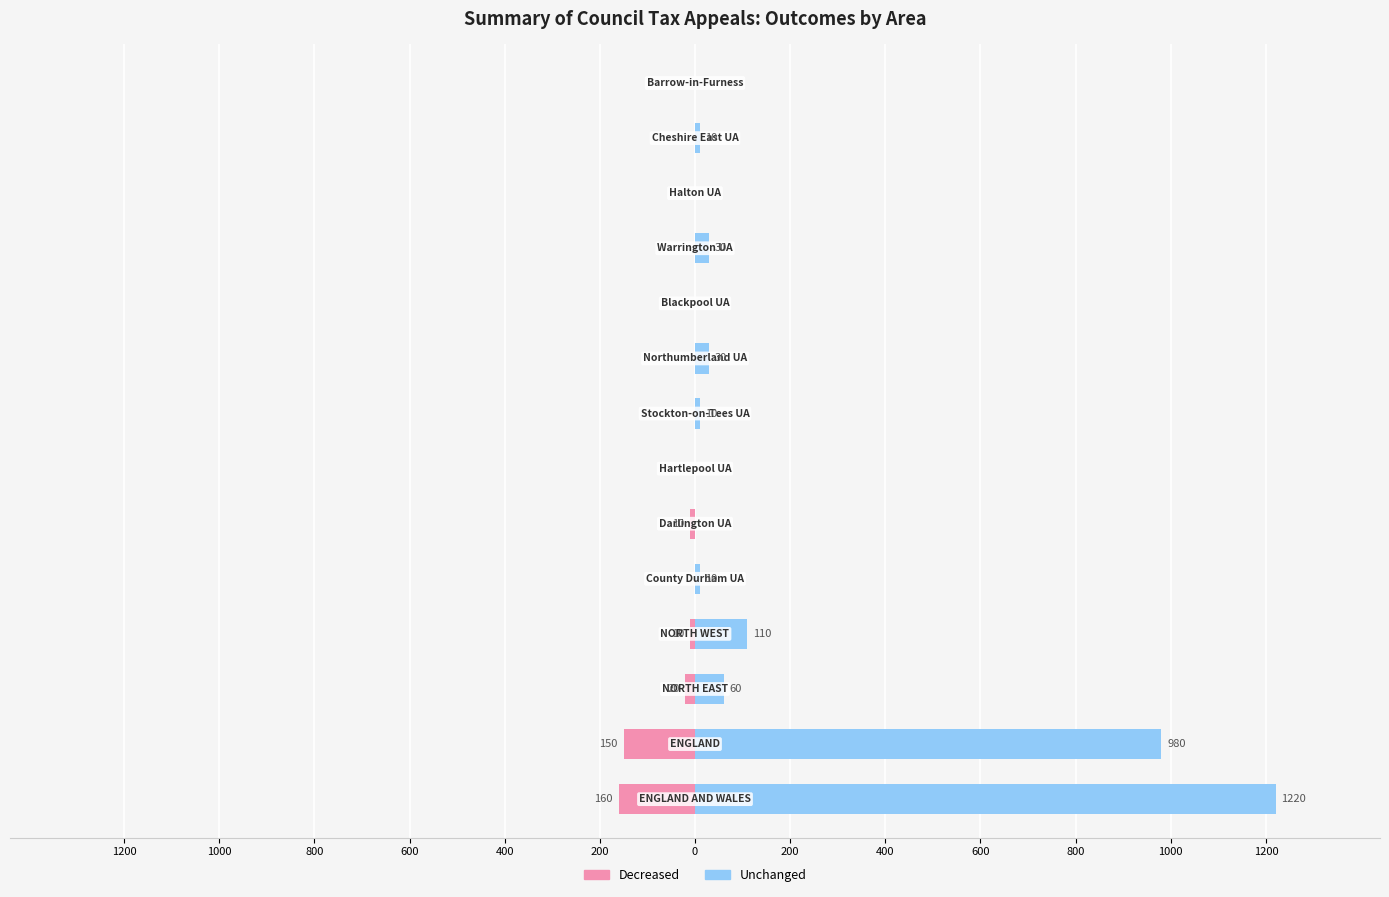

How many data points in Decreased are less than 0?

5